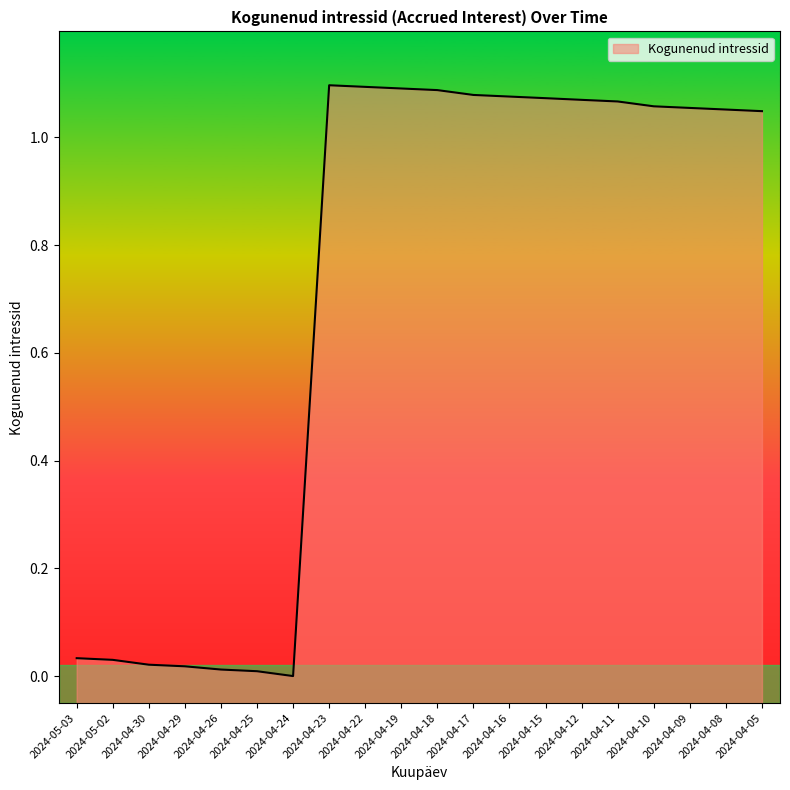

Which has a higher value, 2024-04-12 or 2024-04-15?

2024-04-15